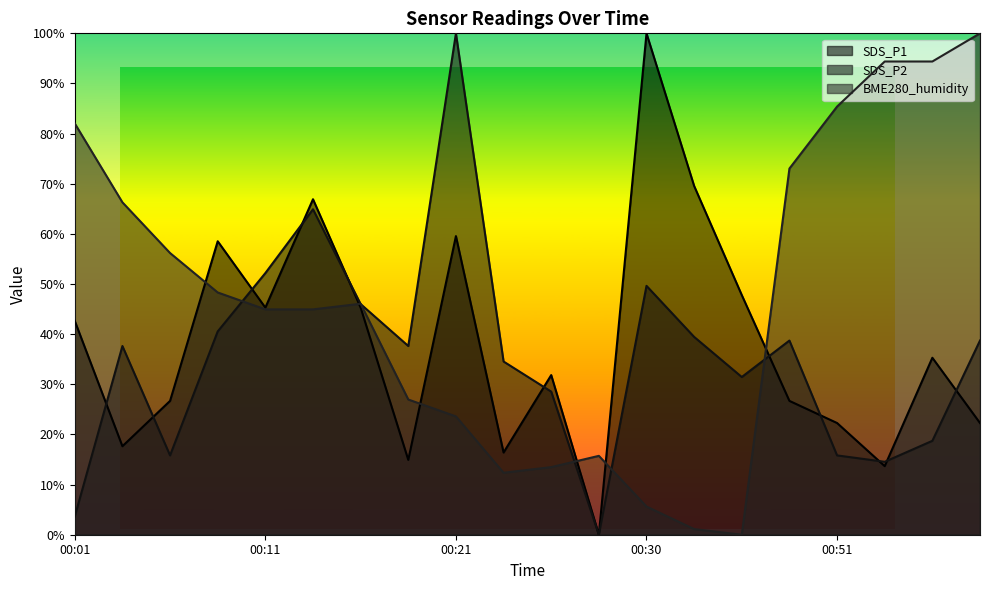

Rank the series at 00:28 from lowest to highest value.

SDS_P1, SDS_P2, BME280_humidity